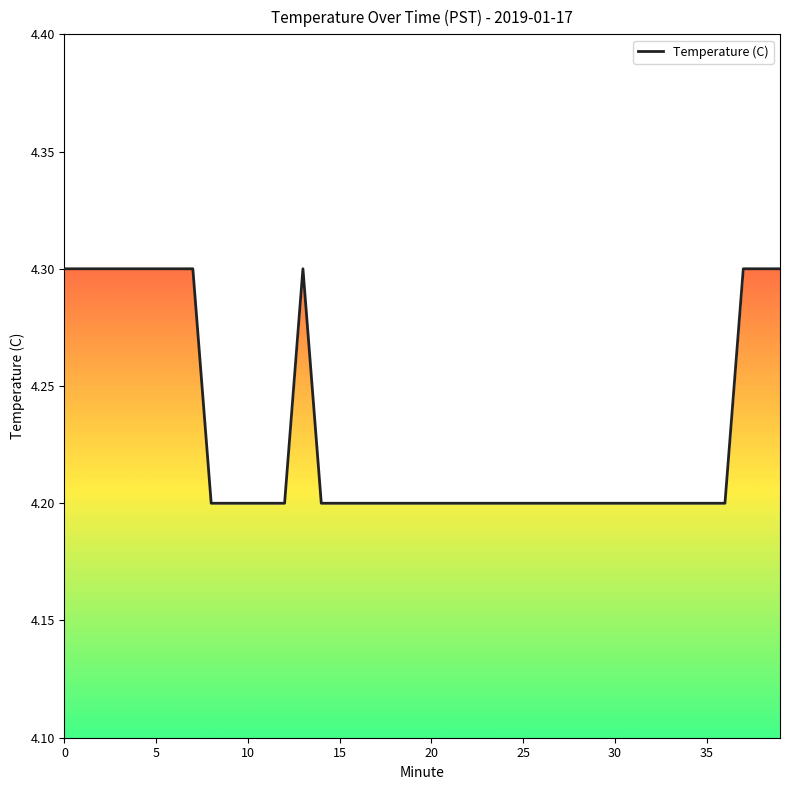

What is the greatest value displayed?

4.3